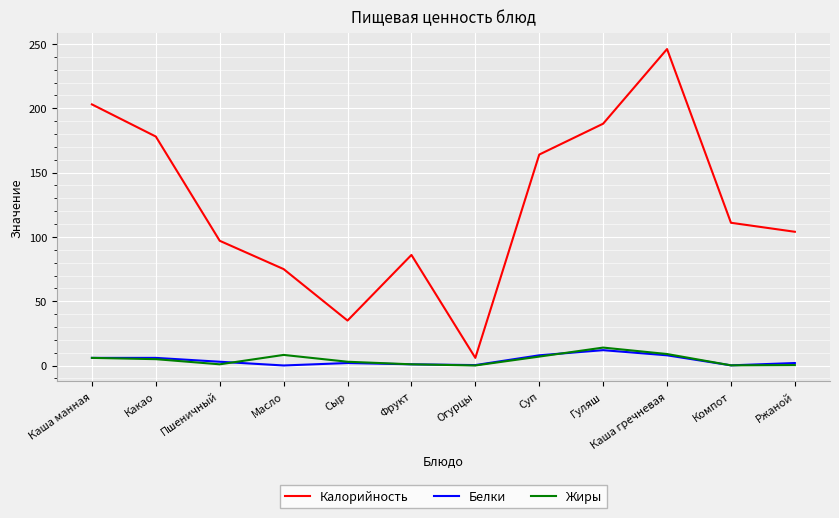

True or false: Калорийность has a value of 35.0 at Сыр.

True